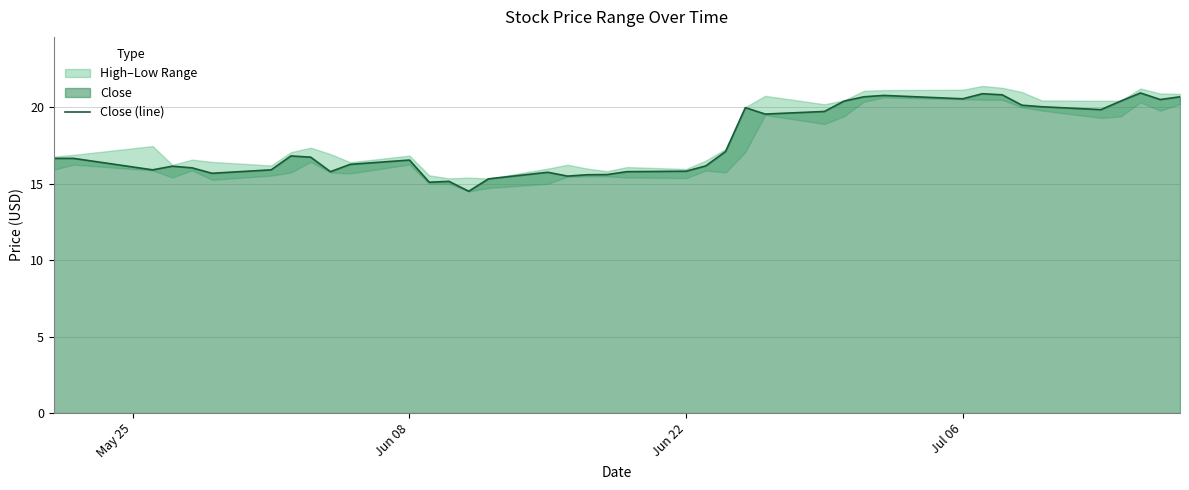

True or false: Close (line) has a value of 16.5 at Jun 08.

True